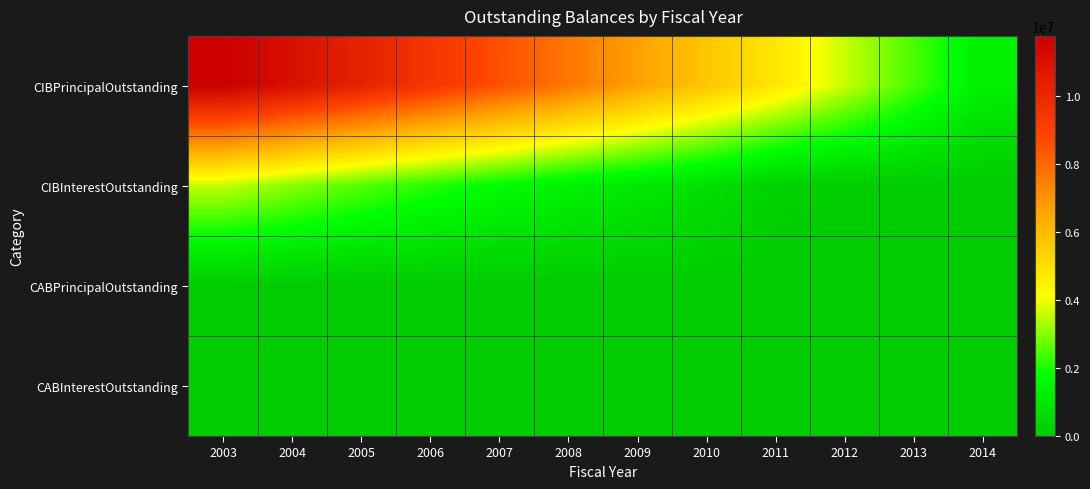

What is the spread (max minus min) of values at 2013?

2460000.0